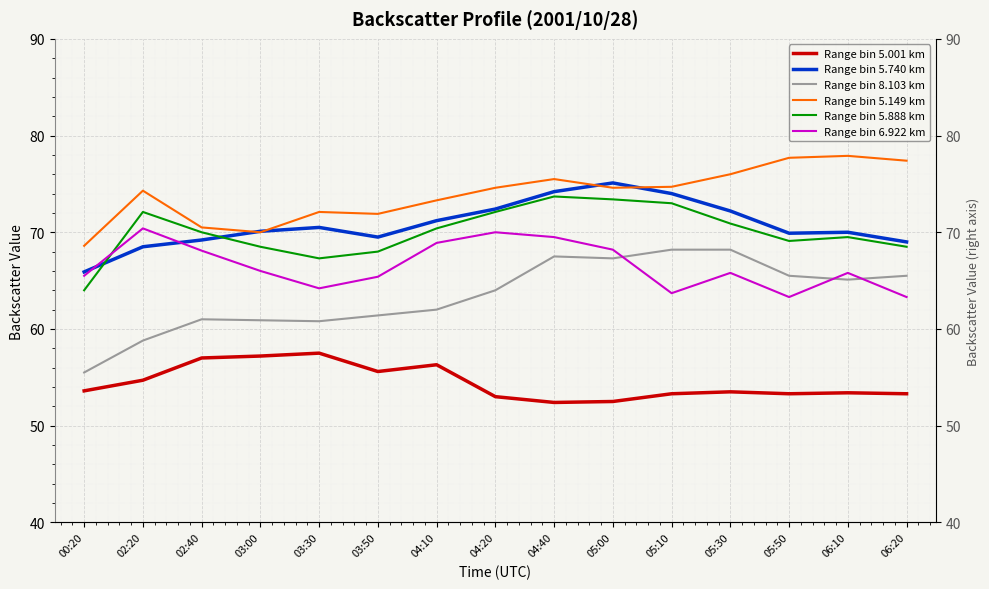

List the series in order of their peak value, lowest first.

Range bin 5.001 km, Range bin 8.103 km, Range bin 6.922 km, Range bin 5.888 km, Range bin 5.740 km, Range bin 5.149 km